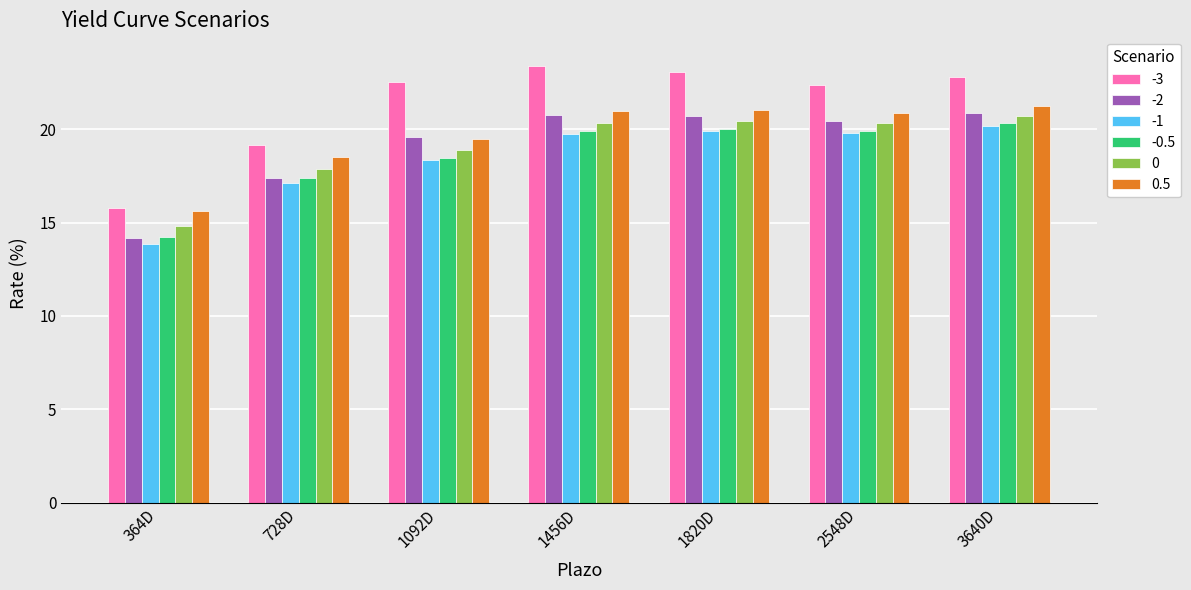

What is the difference between the highest and lowest values at 728D?

2.1